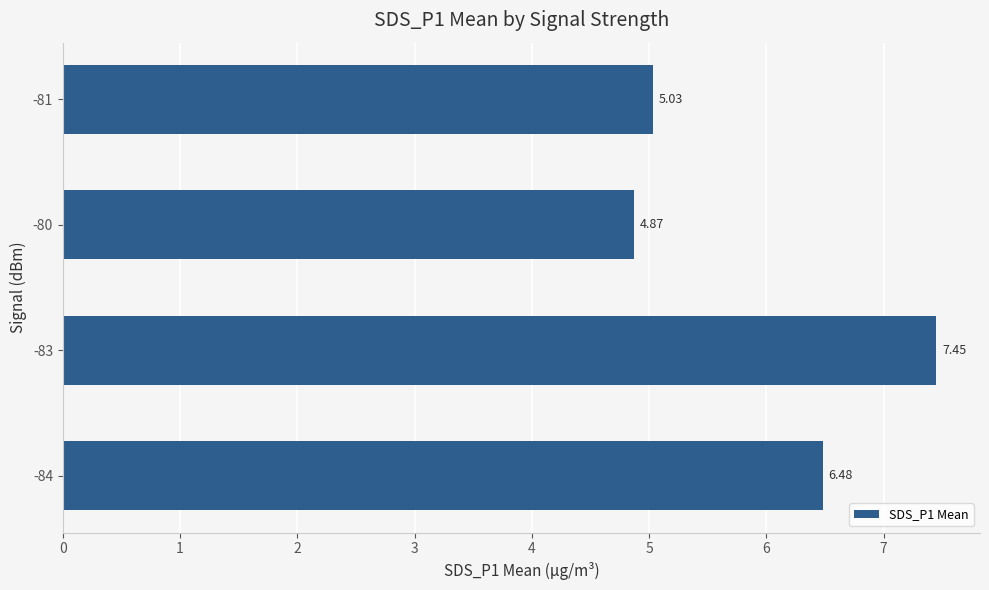

What is the change in value from -83 to -81?

-2.4